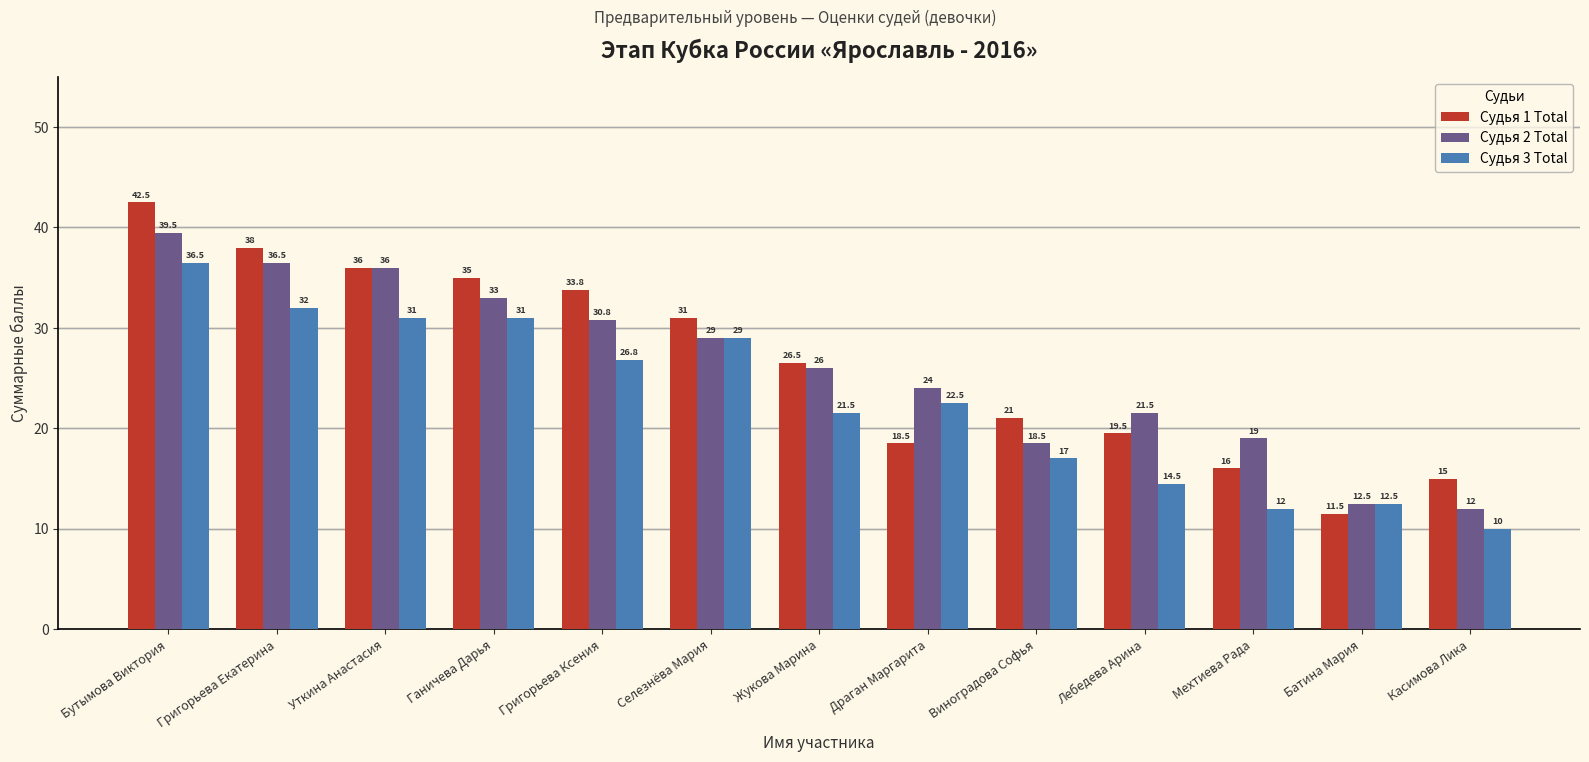

At which category is the sum across all series the highest?

Бутымова Виктория